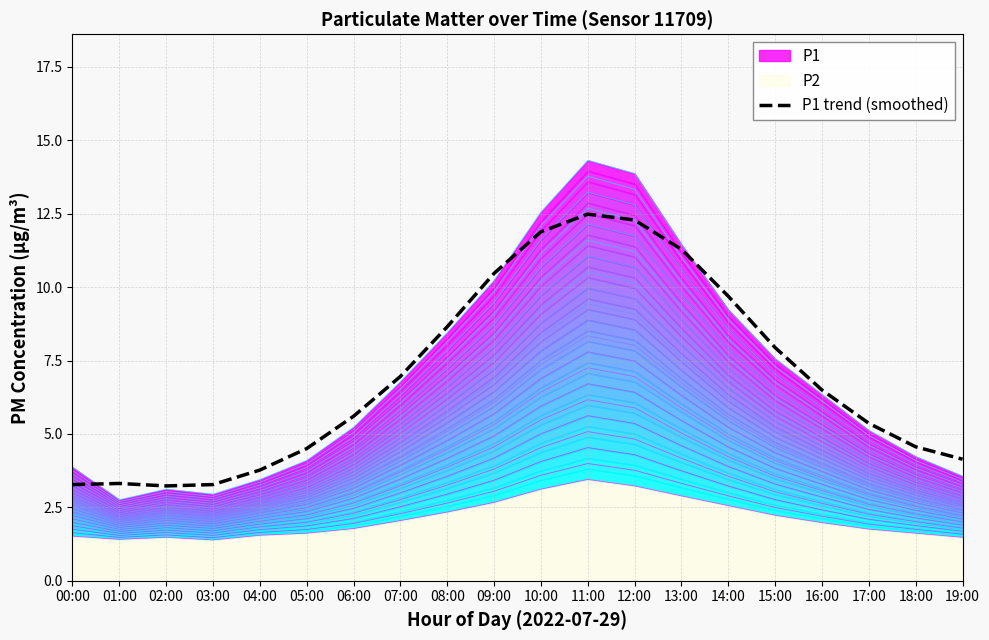

Between 07:00 and 13:00, which is larger?

13:00